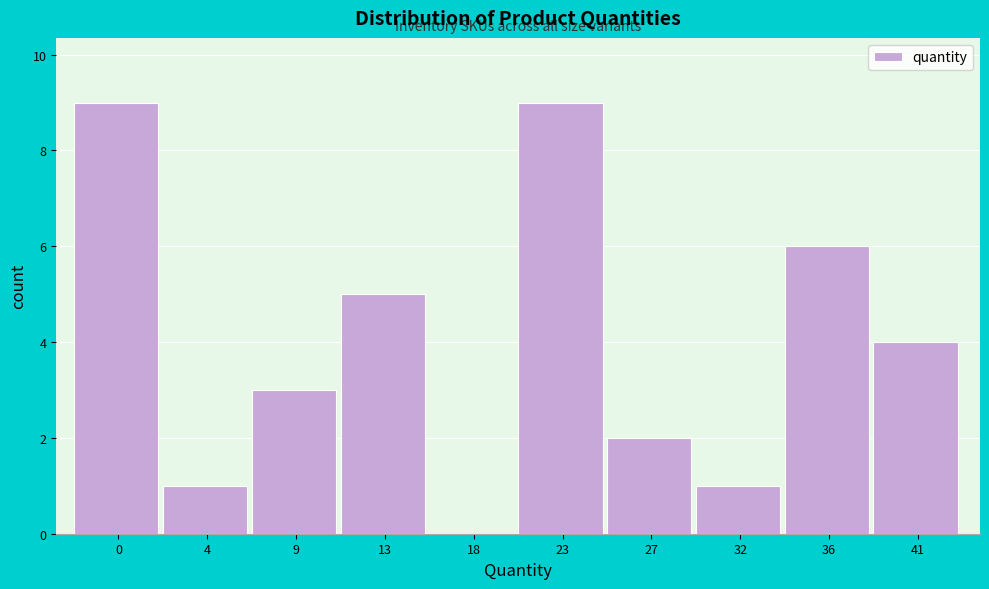

Reading left to right, what are all the values shown in this chart?

0=9	4=1	9=3	13=5	18=0	23=9	27=2	32=1	36=6	41=4